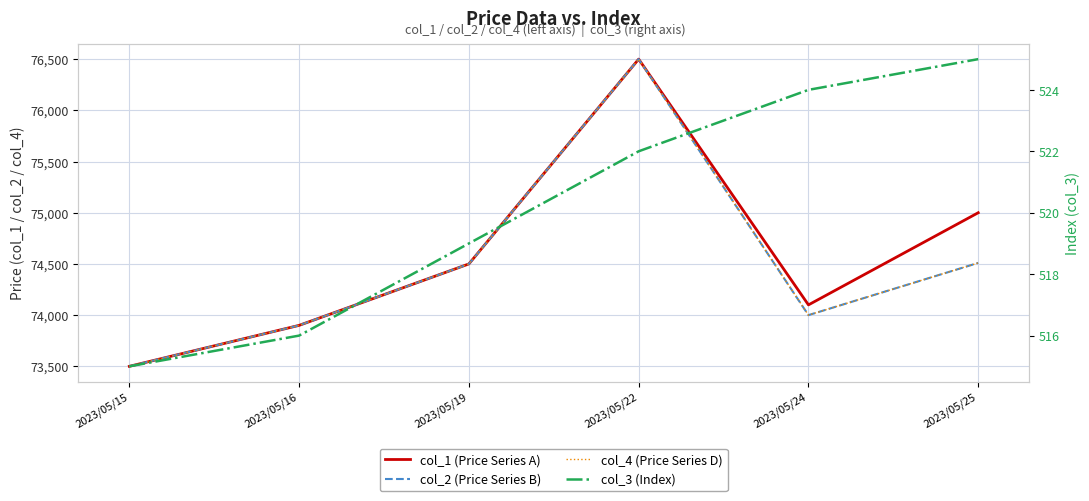

What is the total value across all series at 2023/05/25?

224545